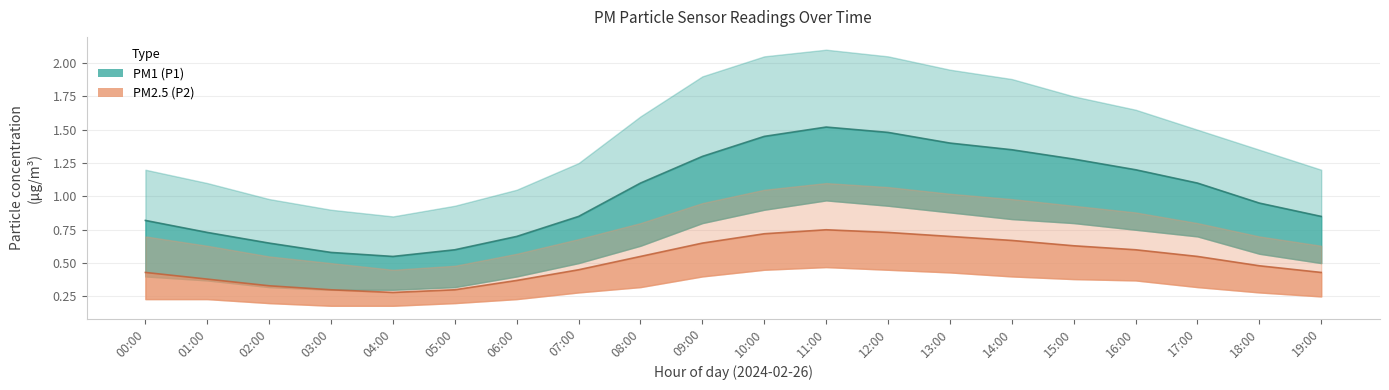

Is it true that P1 equals 0.3 at 03:00?

False